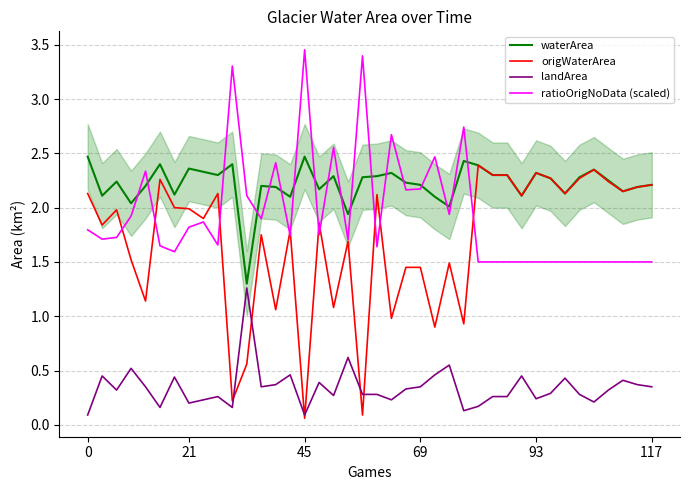

True or false: landArea and ratioOrigNoData (scaled) intersect in this chart.

False